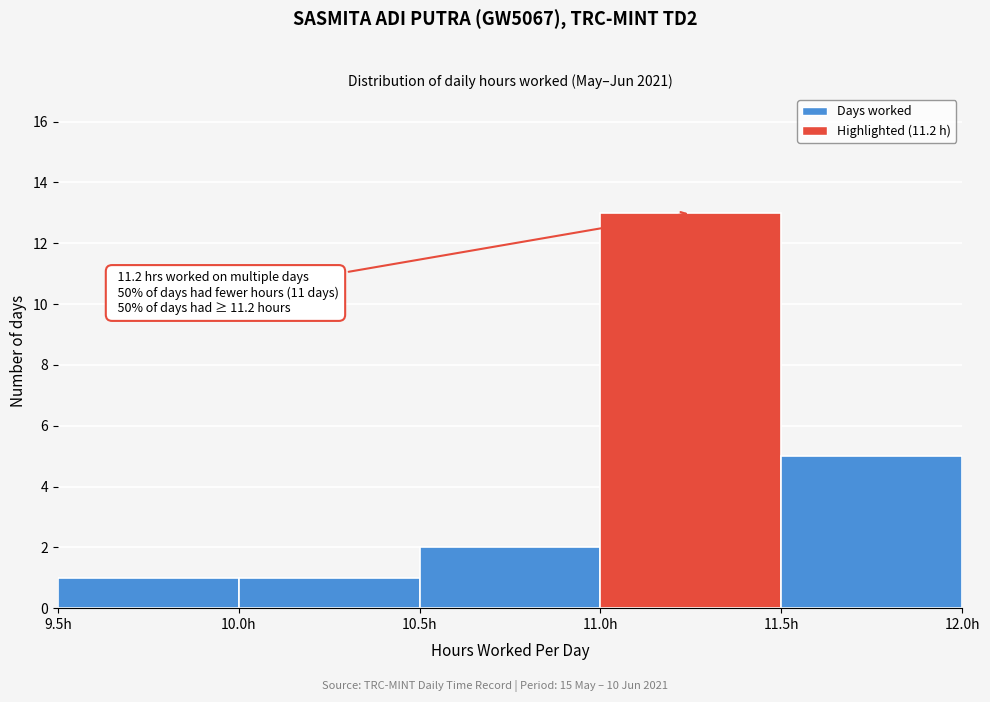

Which range on the x-axis has the tallest bar?

11.0 to 11.5